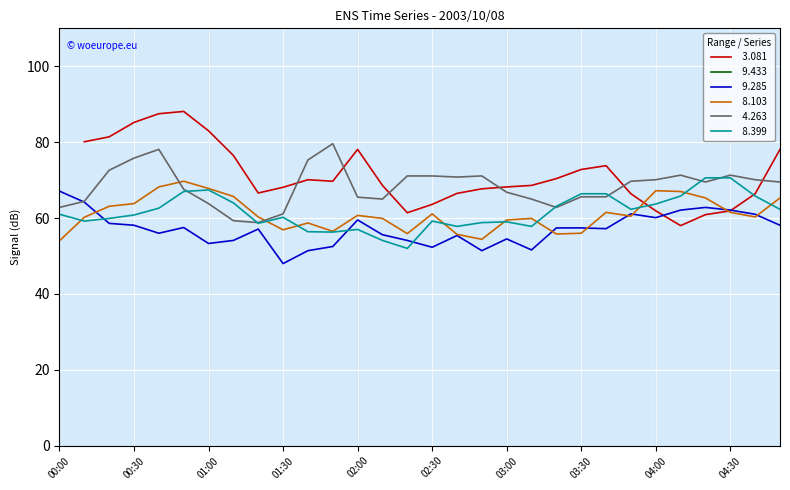

The value of   4.263 at 00:50 is 67.6. True or false?

True